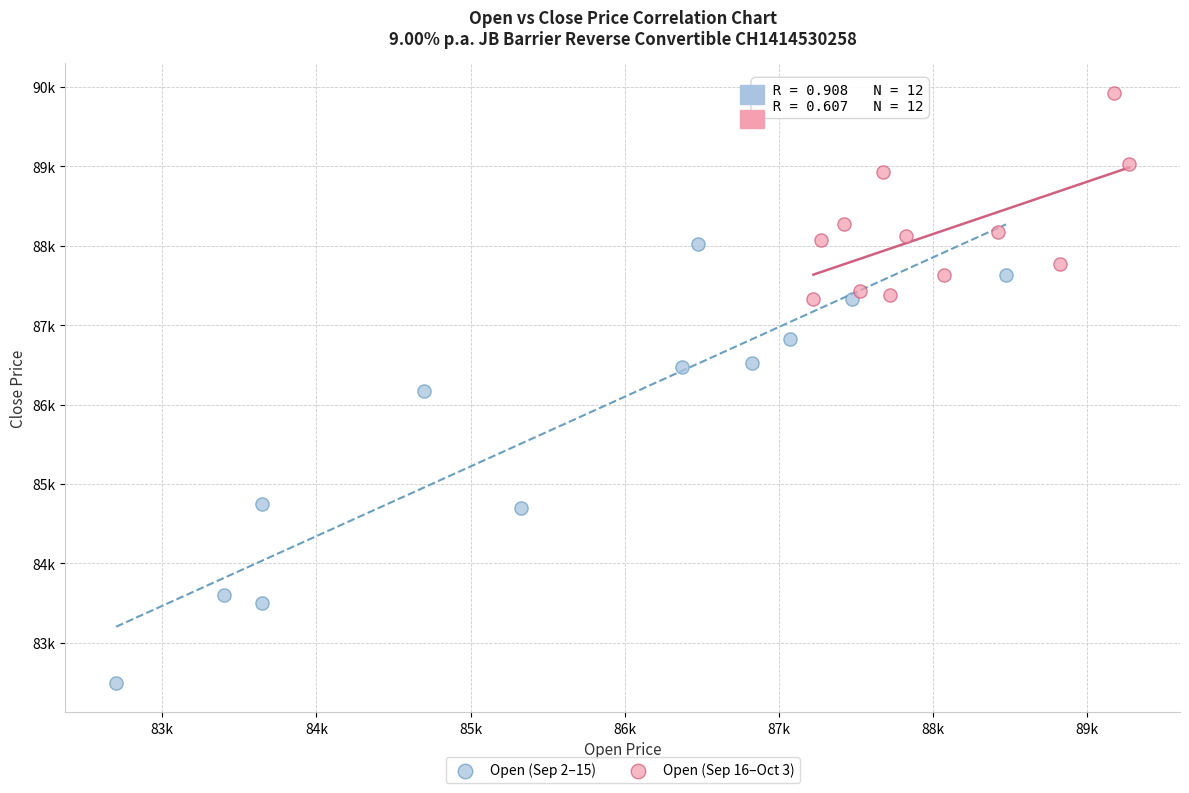

Which series reaches the minimum Y coordinate?

Open (Sep 2–15)